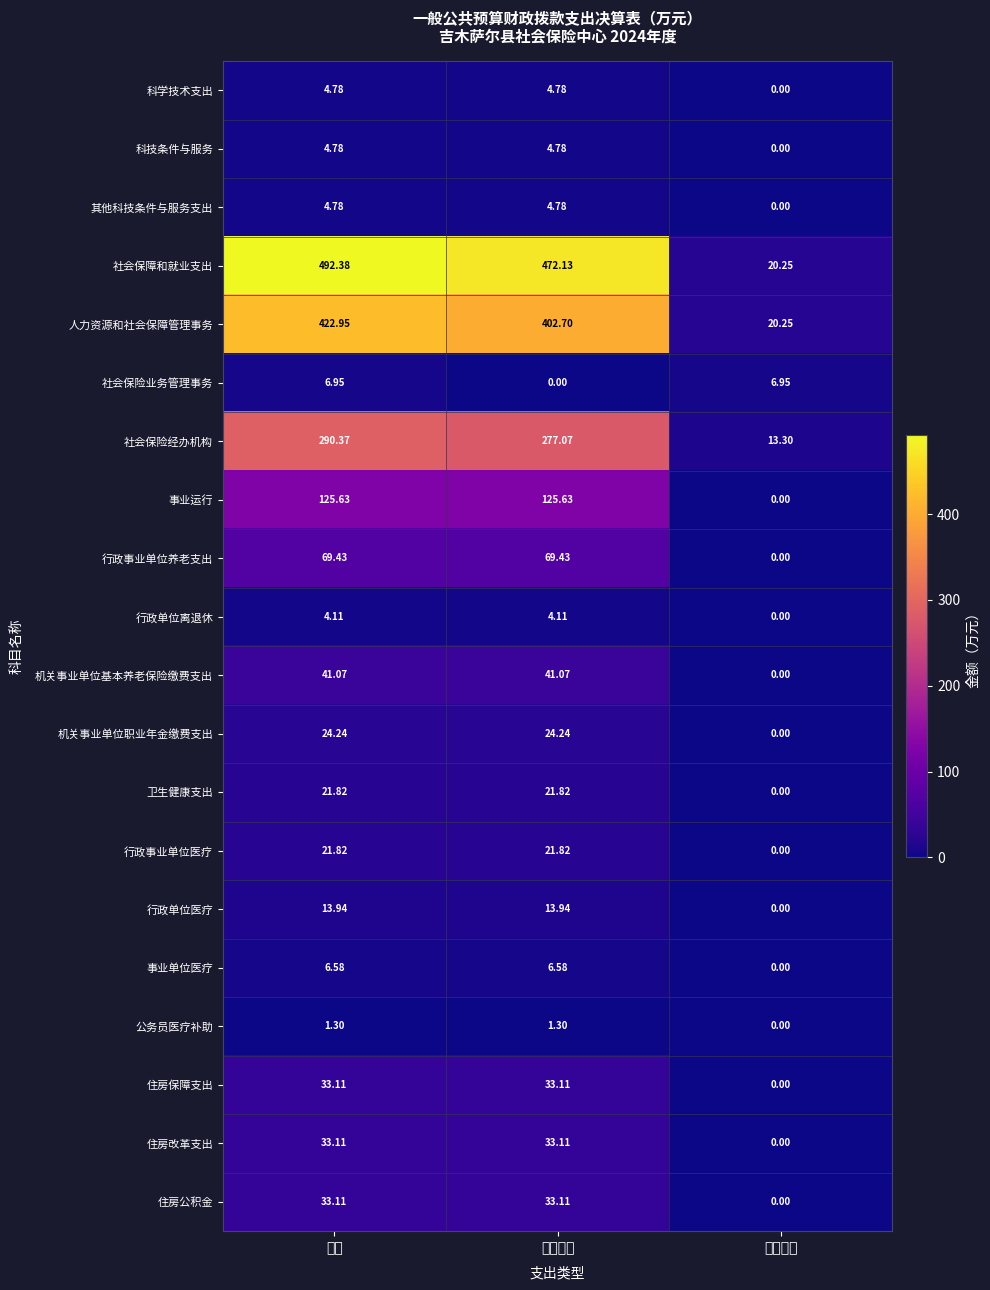

At which category is the sum across all series the highest?

合计